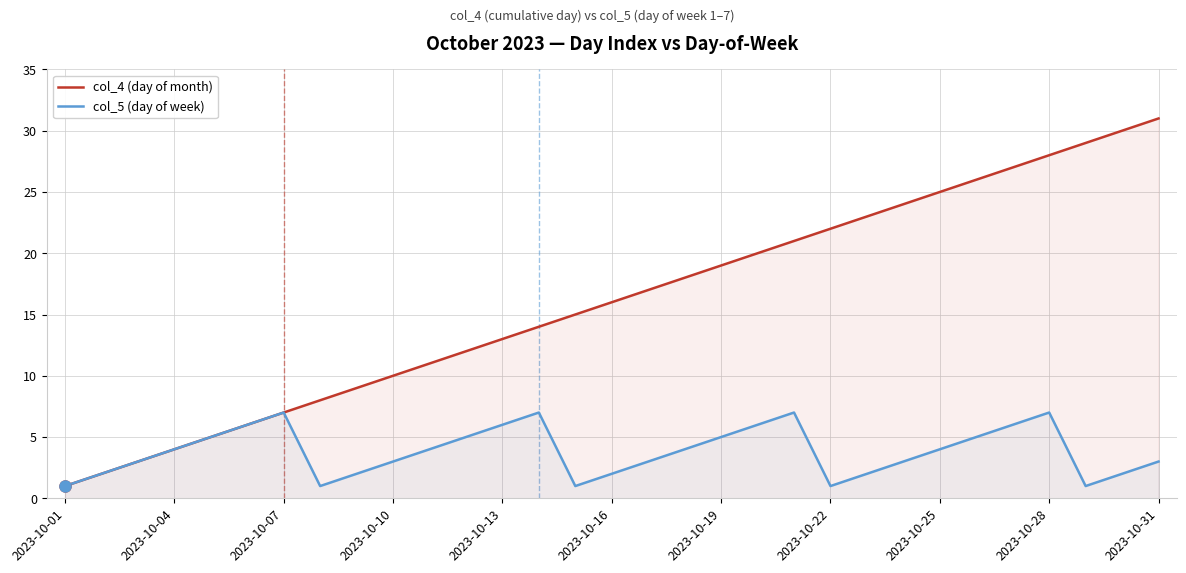

How many lines are shown in the chart?

2